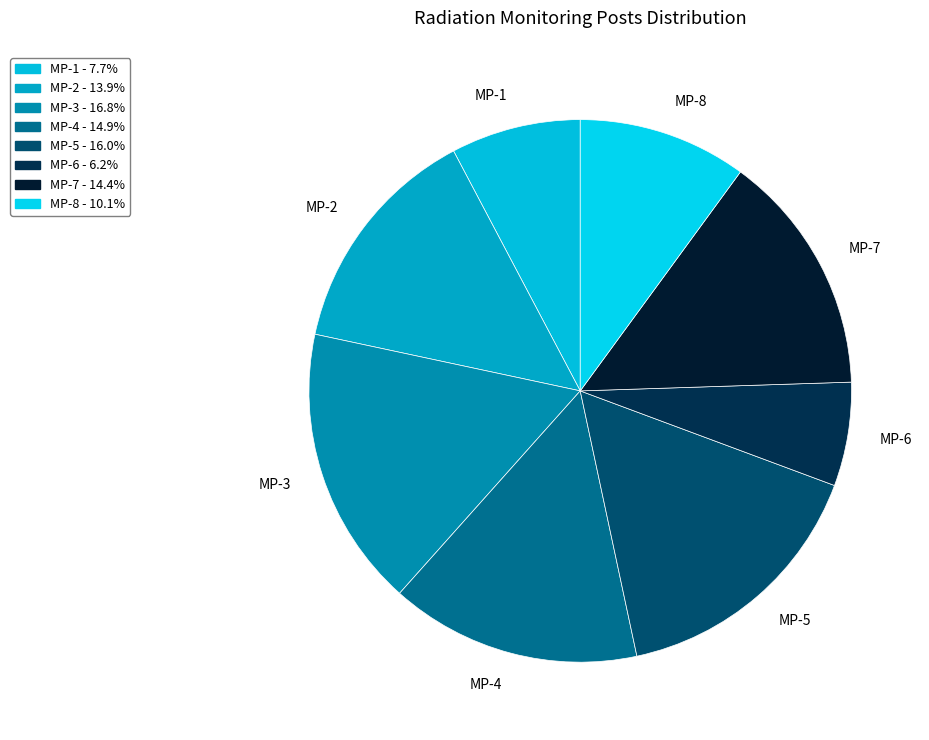

Count the number of slices in the pie.

8